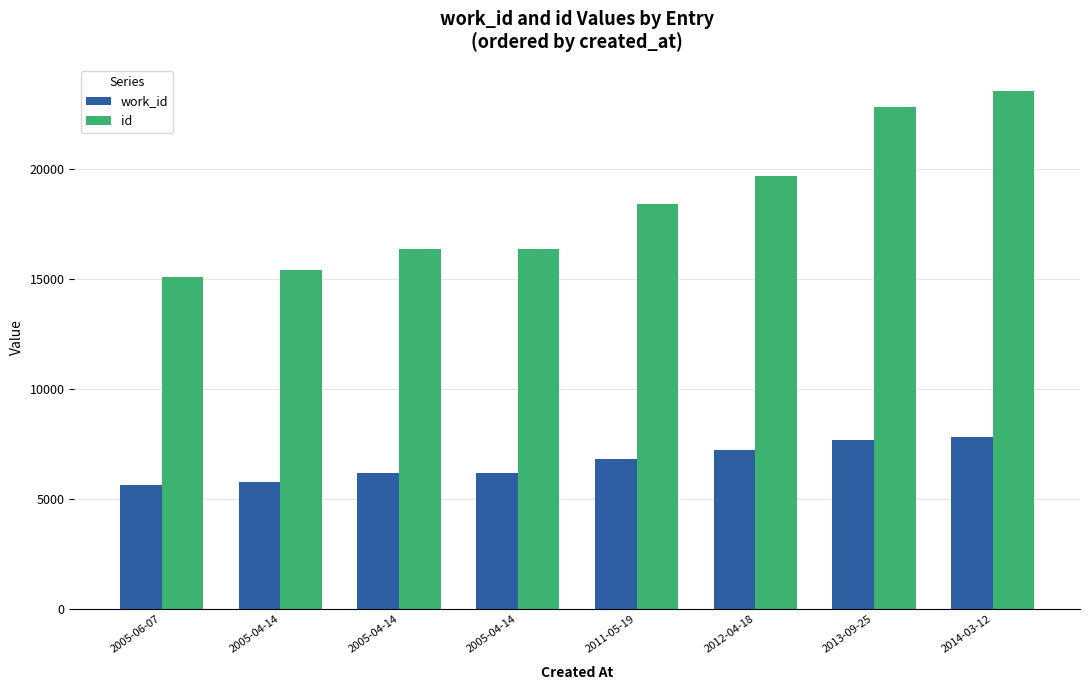

Rank the series by their maximum value, from highest to lowest.

id, work_id